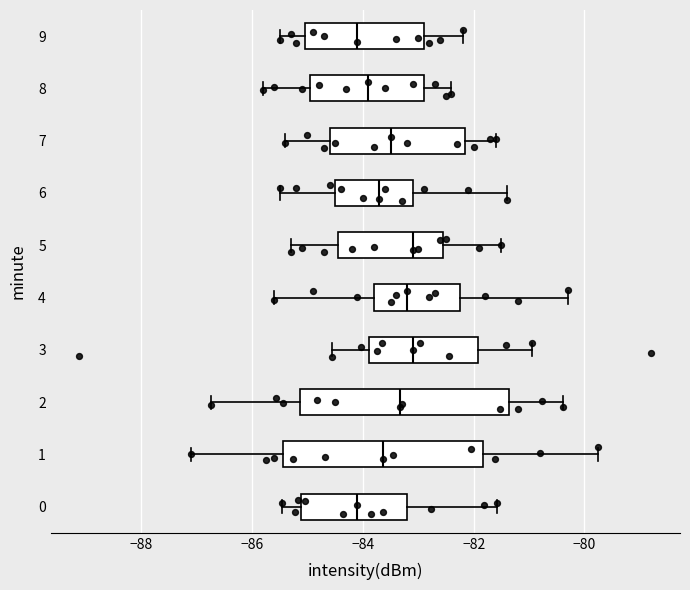

Reading bottom to top, transcribe this box plot: for each box, give where its median line is, the range the box spans, and where its two whiskers end, as read against the x-axis. The values are not printed on the chart, so give them approximately, as read against the axis.

0: median -84.0, box -85.2 to -83.2, whiskers -85.4 to -81.6
1: median -83.6, box -85.4 to -81.8, whiskers -87.2 to -79.8
2: median -83.4, box -85.2 to -81.4, whiskers -86.8 to -80.4
3: median -83.0, box -83.8 to -82.0, whiskers -84.6 to -81.0
4: median -83.2, box -83.8 to -82.2, whiskers -85.6 to -80.2
5: median -83.0, box -84.4 to -82.6, whiskers -85.2 to -81.4
6: median -83.6, box -84.4 to -83.0, whiskers -85.4 to -81.4
7: median -83.4, box -84.6 to -82.2, whiskers -85.4 to -81.6
8: median -83.8, box -85.0 to -82.8, whiskers -85.8 to -82.4
9: median -84.0, box -85.0 to -82.8, whiskers -85.4 to -82.2